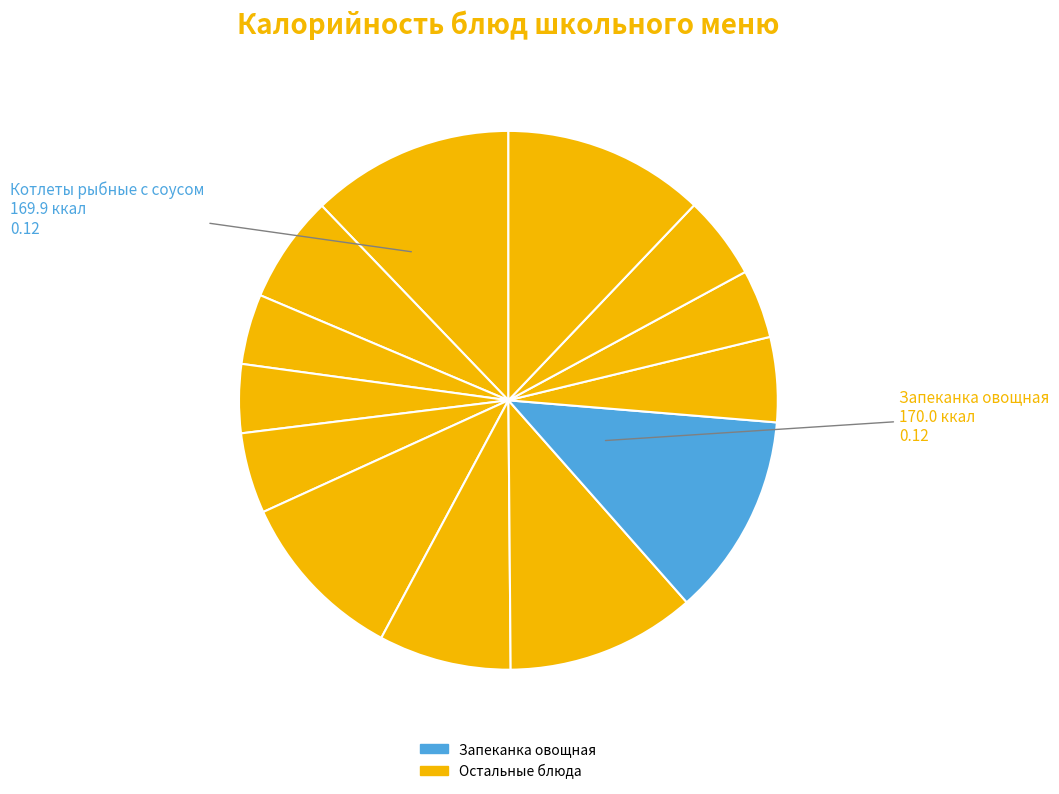

Count the number of slices in the pie.

13